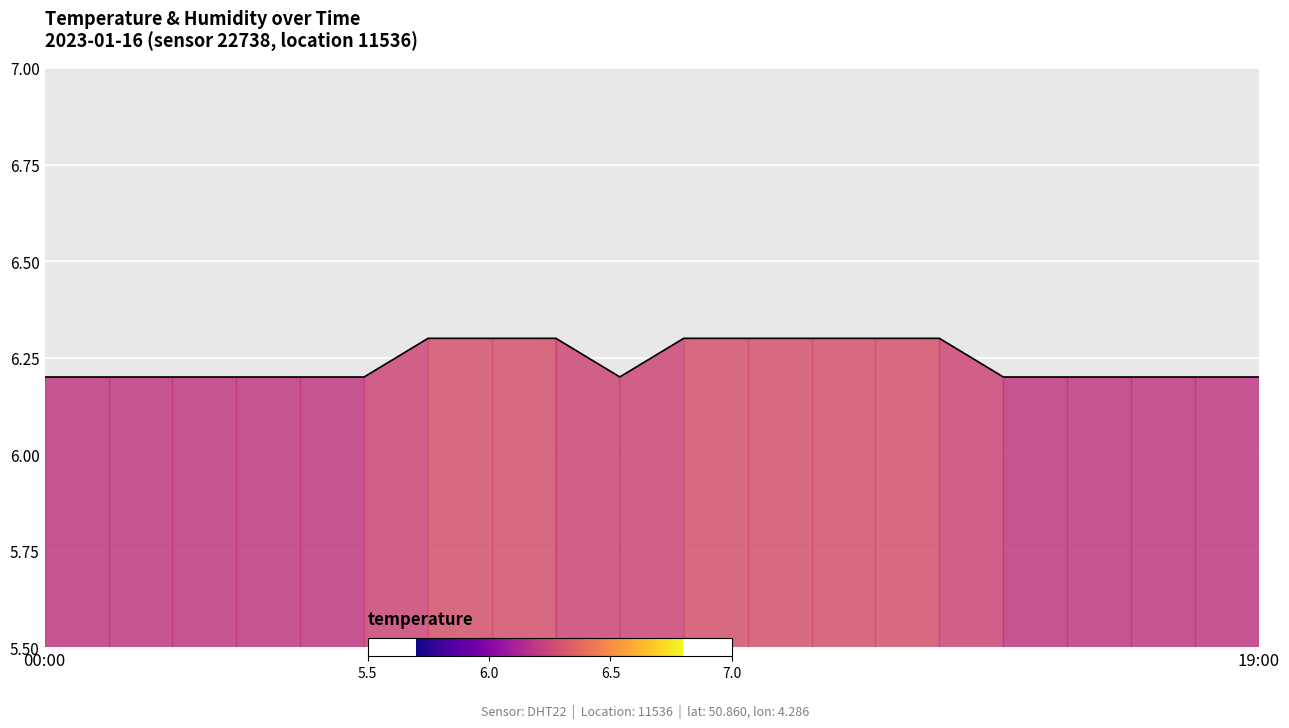

What is the minimum value shown in the chart?

6.2